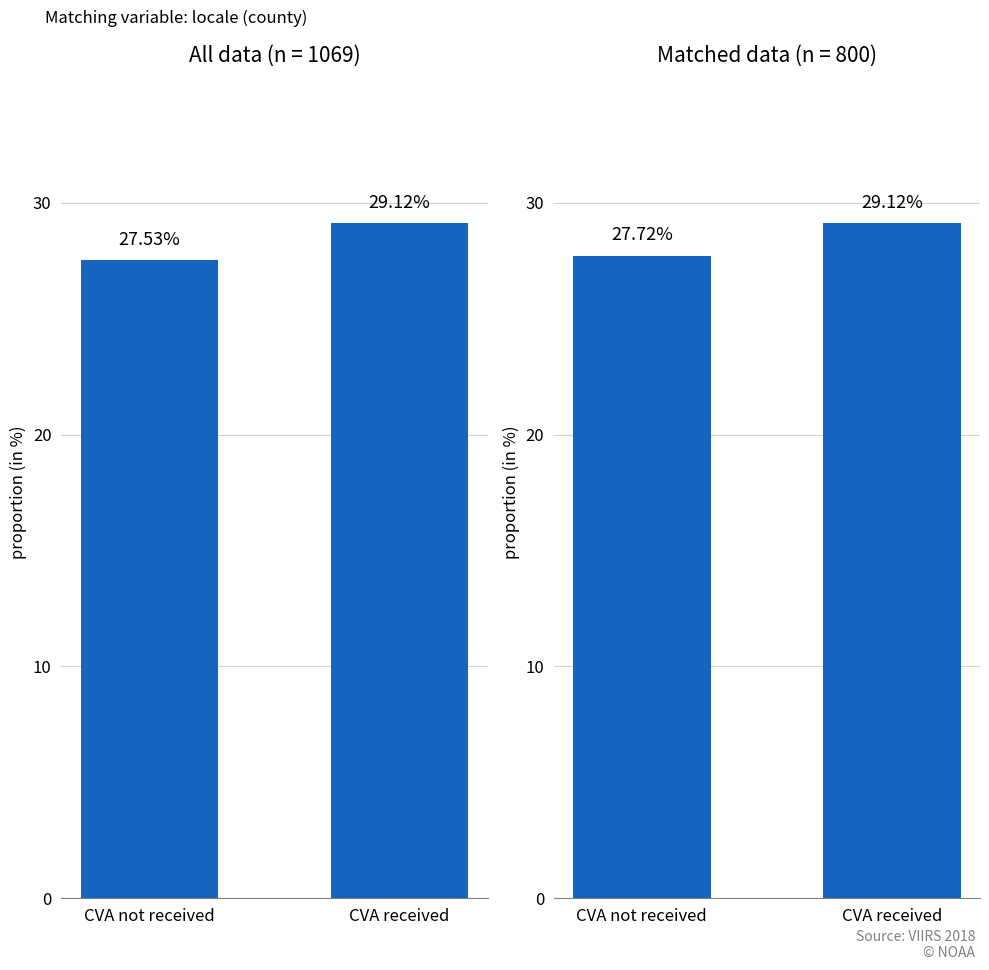

What are all the series names shown in the legend?

CVA not received, CVA received